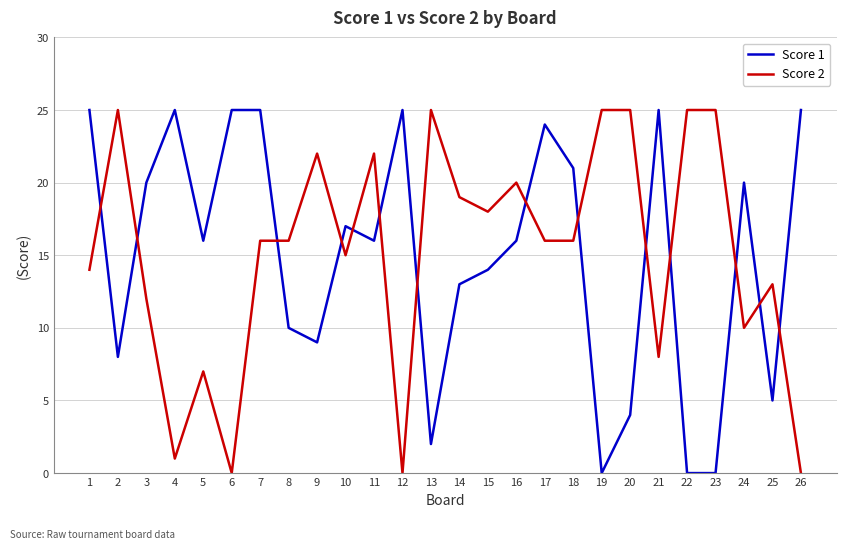

At how many categories does at least one series exceed 5?

26